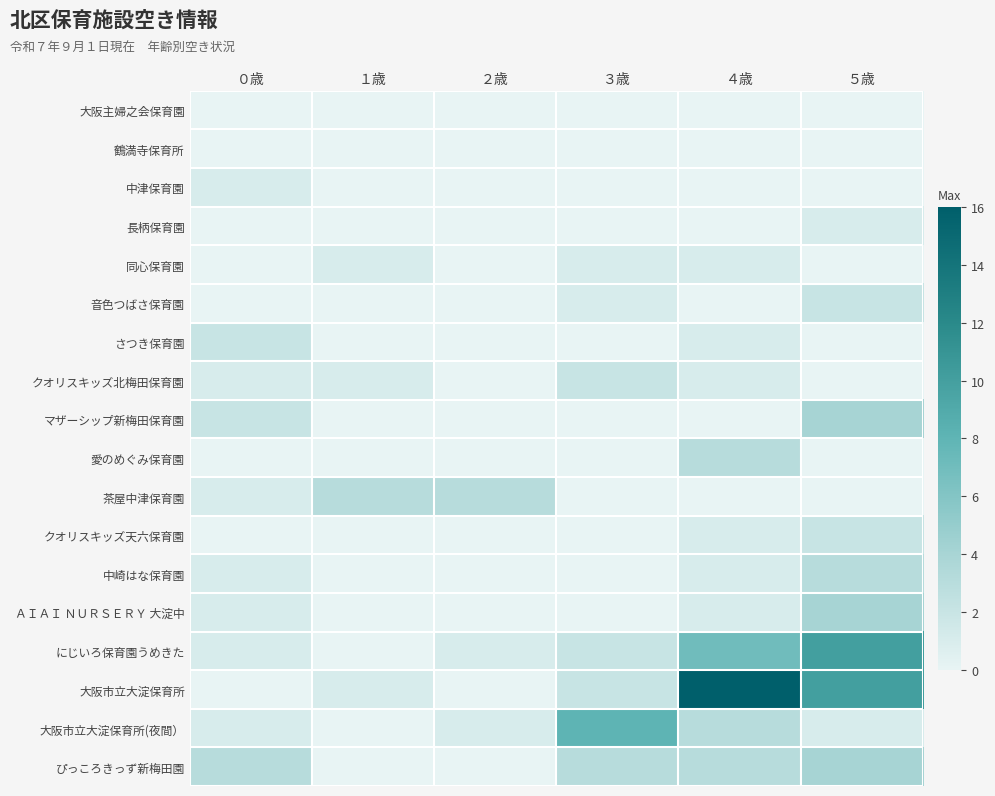

Reading left to right, extract all data points from this chart.

大阪主婦之会保育園: ０歳=0	１歳=0	２歳=0	３歳=0	４歳=0	５歳=0
鶴満寺保育所: ０歳=0	１歳=0	２歳=0	３歳=0	４歳=0	５歳=0
中津保育園: ０歳=1	１歳=0	２歳=0	３歳=0	４歳=0	５歳=0
長柄保育園: ０歳=0	１歳=0	２歳=0	３歳=0	４歳=0	５歳=1
同心保育園: ０歳=0	１歳=1	２歳=0	３歳=1	４歳=1	５歳=0
音色つばさ保育園: ０歳=0	１歳=0	２歳=0	３歳=1	４歳=0	５歳=2
さつき保育園: ０歳=2	１歳=0	２歳=0	３歳=0	４歳=1	５歳=0
クオリスキッズ北梅田保育園: ０歳=1	１歳=1	２歳=0	３歳=2	４歳=1	５歳=0
マザーシップ新梅田保育園: ０歳=2	１歳=0	２歳=0	３歳=0	４歳=0	５歳=4
愛のめぐみ保育園: ０歳=0	１歳=0	２歳=0	３歳=0	４歳=3	５歳=0
茶屋中津保育園: ０歳=1	１歳=3	２歳=3	３歳=0	４歳=0	５歳=0
クオリスキッズ天六保育園: ０歳=0	１歳=0	２歳=0	３歳=0	４歳=1	５歳=2
中崎はな保育園: ０歳=1	１歳=0	２歳=0	３歳=0	４歳=1	５歳=3
ＡＩＡＩ ＮＵＲＳＥＲＹ 大淀中: ０歳=1	１歳=0	２歳=0	３歳=0	４歳=1	５歳=4
にじいろ保育園うめきた: ０歳=1	１歳=0	２歳=1	３歳=2	４歳=7	５歳=10
大阪市立大淀保育所: ０歳=0	１歳=1	２歳=0	３歳=2	４歳=16	５歳=10
大阪市立大淀保育所(夜間）: ０歳=1	１歳=0	２歳=1	３歳=8	４歳=3	５歳=1
ぴっころきっず新梅田園: ０歳=3	１歳=0	２歳=0	３歳=3	４歳=3	５歳=4